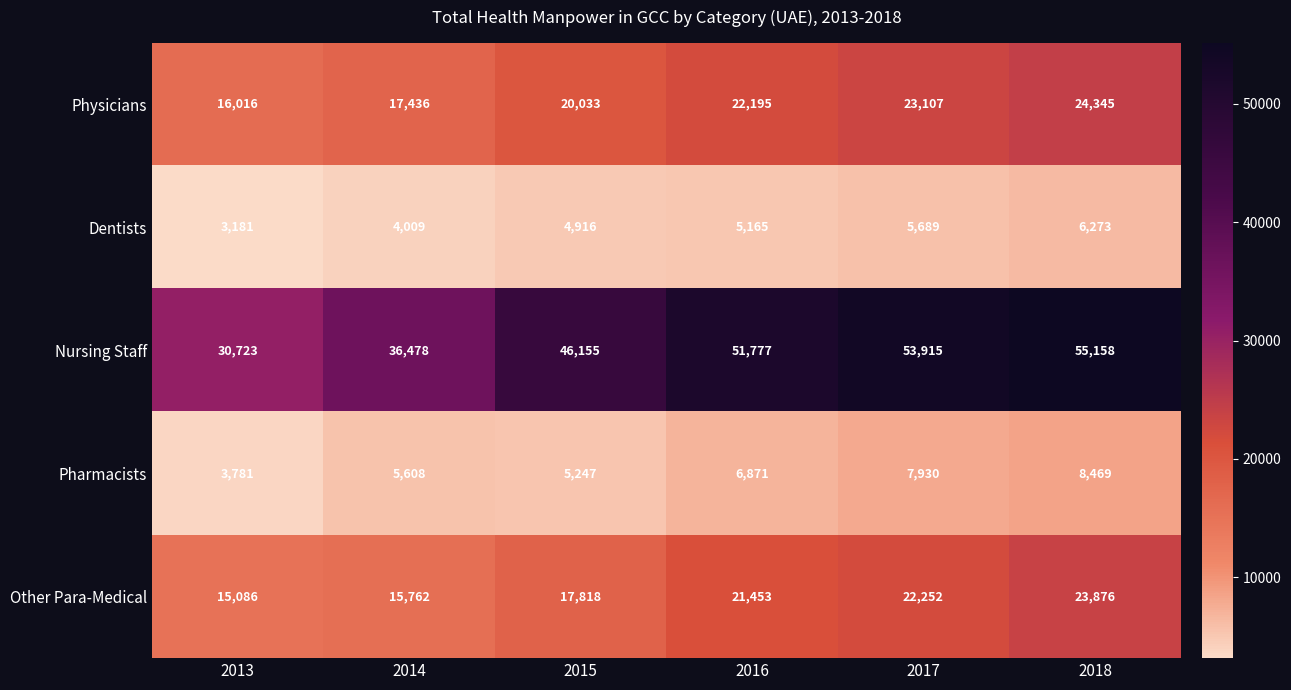

What is the difference between the Other Para-Medical values at 2013 and 2015?

2732